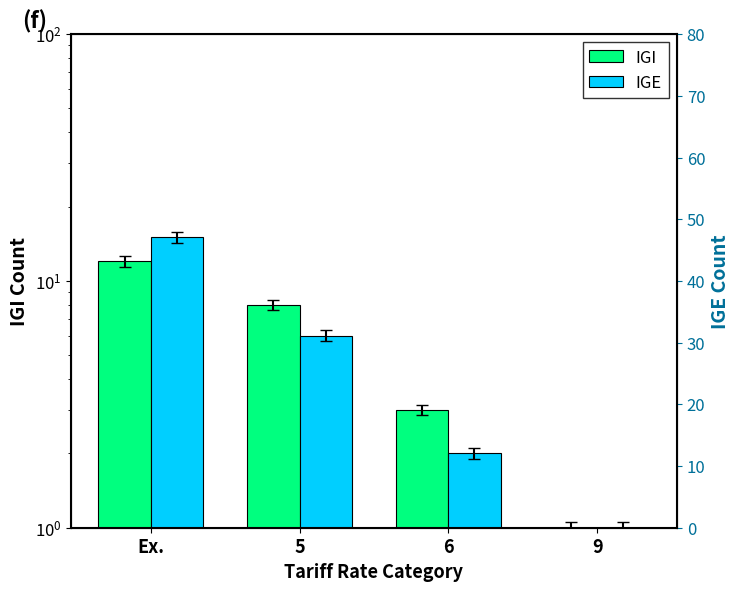

Is it true that IGI equals 13 at 5?

False